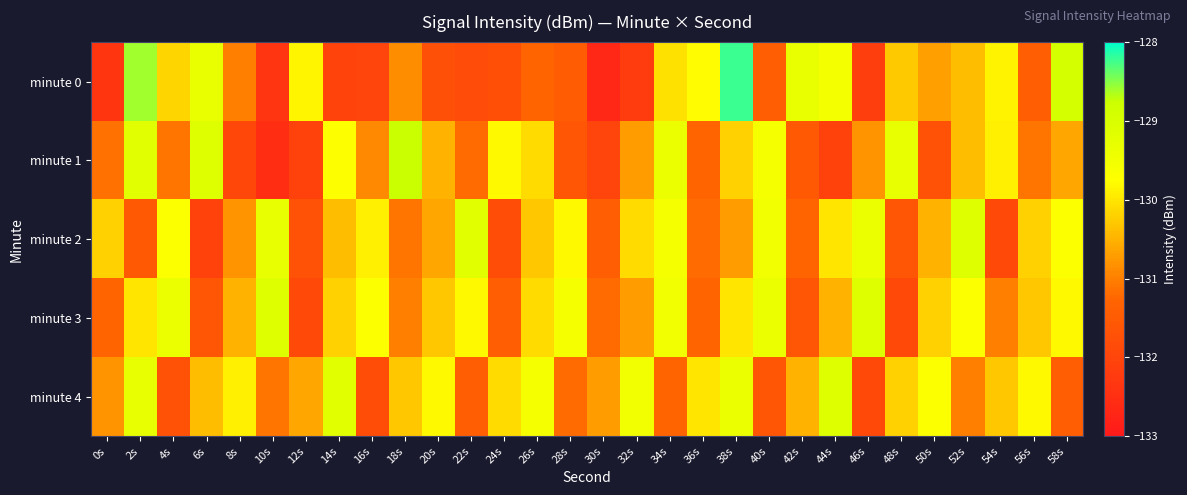

Reading right to left, what are all the values shown in this chart?

minute 0: 58s=-128.9	56s=-131.4	54s=-129.9	52s=-130.4	50s=-130.7	48s=-130.3	46s=-132.1	44s=-129.6	42s=-129.3	40s=-131.4	38s=-128.2	36s=-129.8	34s=-130.0	32s=-132.2	30s=-132.7	28s=-131.5	26s=-131.3	24s=-131.8	22s=-131.8	20s=-131.7	18s=-130.9	16s=-132.0	14s=-132.0	12s=-129.8	10s=-132.4	8s=-131.0	6s=-129.3	4s=-130.1	2s=-128.6	0s=-132.4
minute 1: 58s=-130.6	56s=-131.1	54s=-129.9	52s=-130.4	50s=-131.7	48s=-129.3	46s=-130.8	44s=-132.1	42s=-131.5	40s=-129.6	38s=-130.2	36s=-131.3	34s=-129.4	32s=-130.7	30s=-132.0	28s=-131.6	26s=-130.1	24s=-129.8	22s=-131.2	20s=-130.5	18s=-128.8	16s=-130.9	14s=-129.7	12s=-132.1	10s=-132.5	8s=-132.0	6s=-129.1	4s=-131.1	2s=-129.2	0s=-131.1
minute 2: 58s=-129.7	56s=-130.2	54s=-131.9	52s=-129.1	50s=-130.5	48s=-131.6	46s=-129.4	44s=-130.0	42s=-131.3	40s=-129.5	38s=-130.7	36s=-131.2	34s=-129.6	32s=-130.1	30s=-131.4	28s=-129.8	26s=-130.3	24s=-131.8	22s=-129.2	20s=-130.6	18s=-131.1	16s=-129.9	14s=-130.4	12s=-131.7	10s=-129.3	8s=-130.8	6s=-132.1	4s=-129.7	2s=-131.5	0s=-130.2
minute 3: 58s=-129.8	56s=-130.3	54s=-131.0	52s=-129.7	50s=-130.2	48s=-131.9	46s=-129.1	44s=-130.5	42s=-131.6	40s=-129.4	38s=-130.0	36s=-131.3	34s=-129.5	32s=-130.7	30s=-131.2	28s=-129.6	26s=-130.1	24s=-131.4	22s=-129.8	20s=-130.3	18s=-131.0	16s=-129.7	14s=-130.2	12s=-131.9	10s=-129.1	8s=-130.5	6s=-131.6	4s=-129.4	2s=-130.0	0s=-131.3
minute 4: 58s=-131.4	56s=-129.8	54s=-130.3	52s=-131.0	50s=-129.7	48s=-130.2	46s=-131.9	44s=-129.1	42s=-130.5	40s=-131.6	38s=-129.4	36s=-130.0	34s=-131.3	32s=-129.5	30s=-130.7	28s=-131.2	26s=-129.6	24s=-130.1	22s=-131.4	20s=-129.8	18s=-130.3	16s=-131.8	14s=-129.2	12s=-130.6	10s=-131.1	8s=-129.9	6s=-130.4	4s=-131.7	2s=-129.3	0s=-130.8